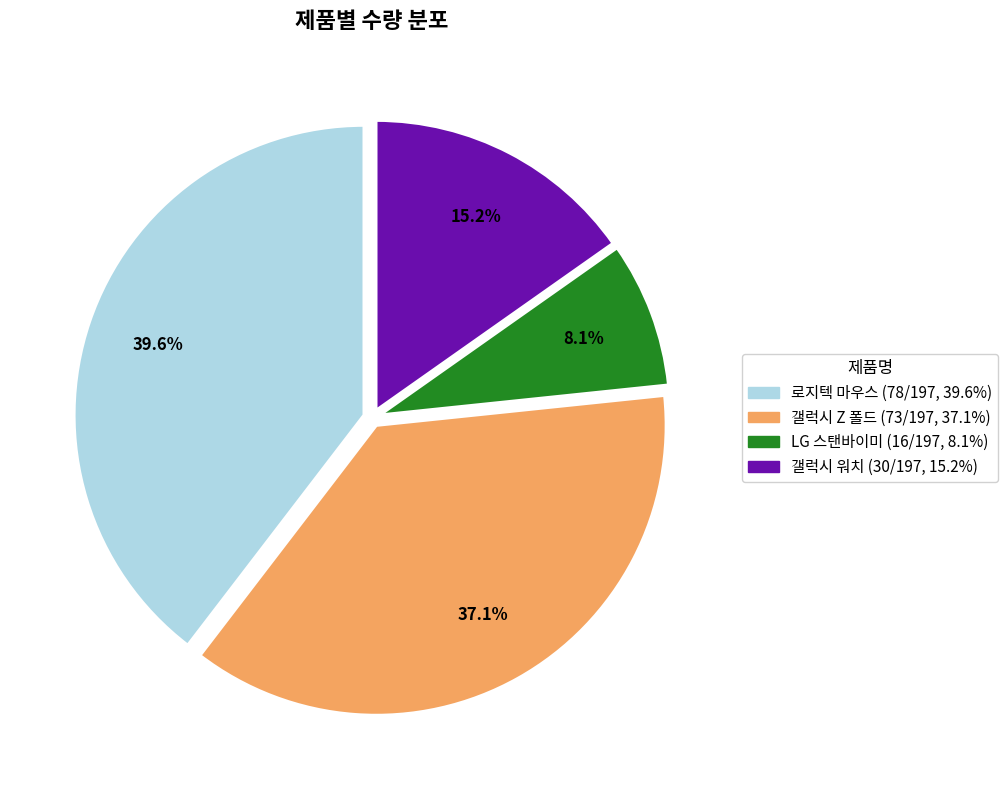

Which slice is the smallest?

LG 스탠바이미